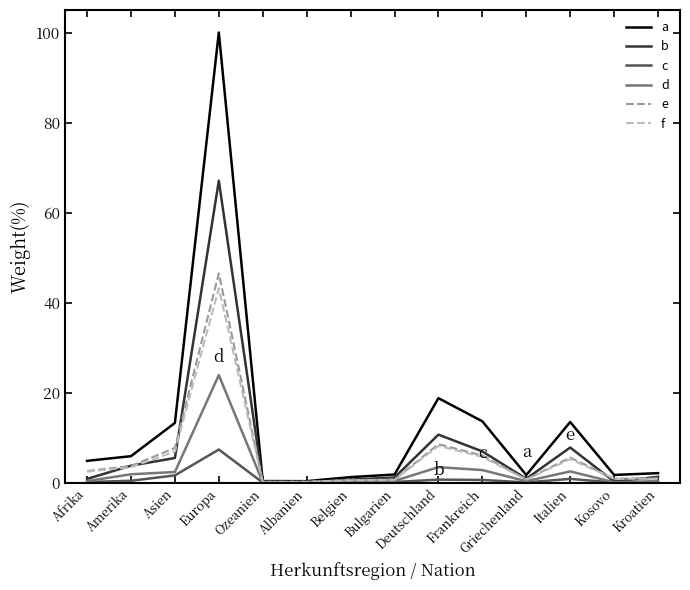

At which label is f closest to 21?

Deutschland